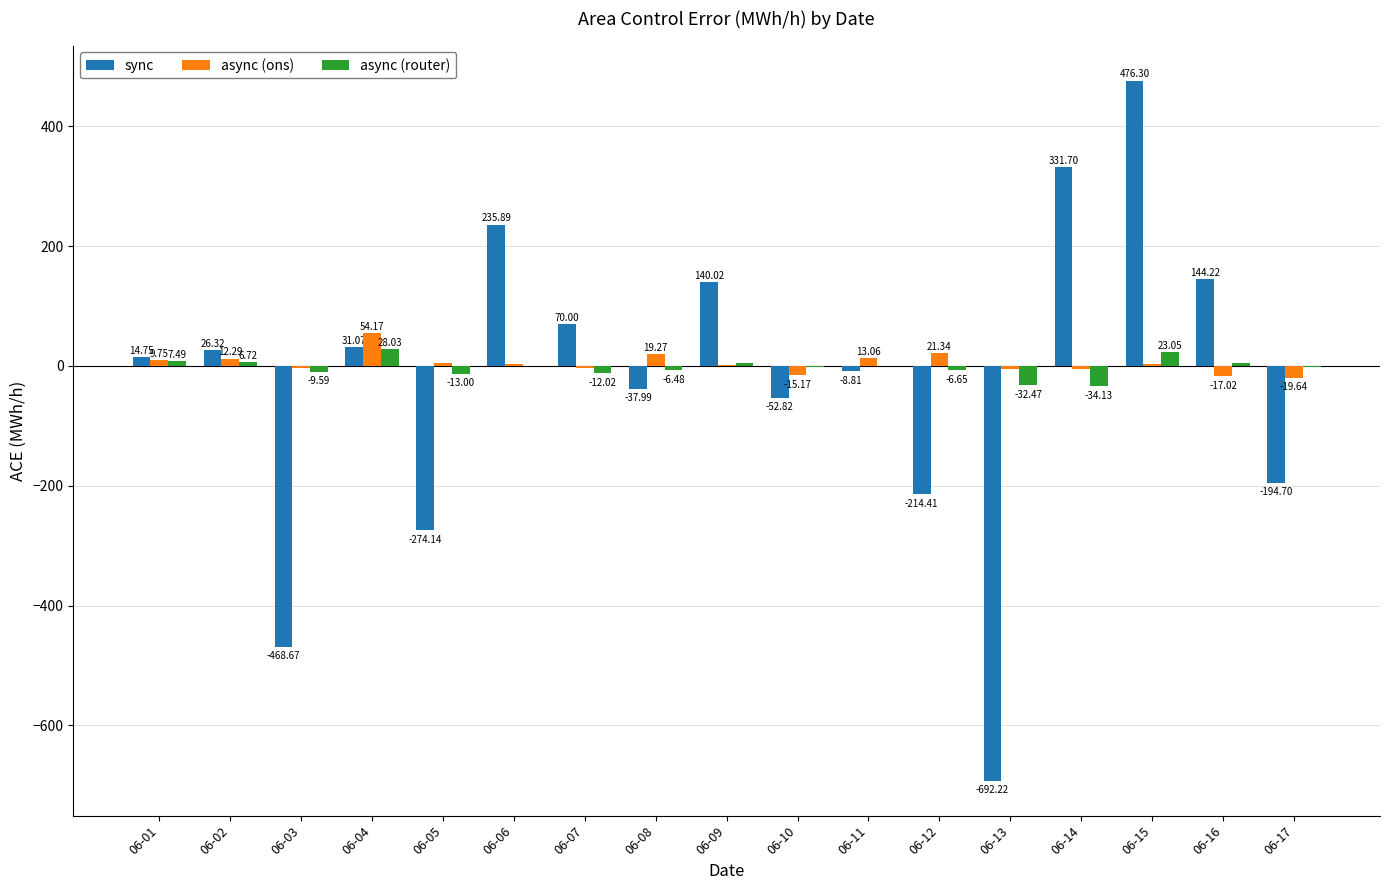

What is the total value across all series at 06-14?

292.7